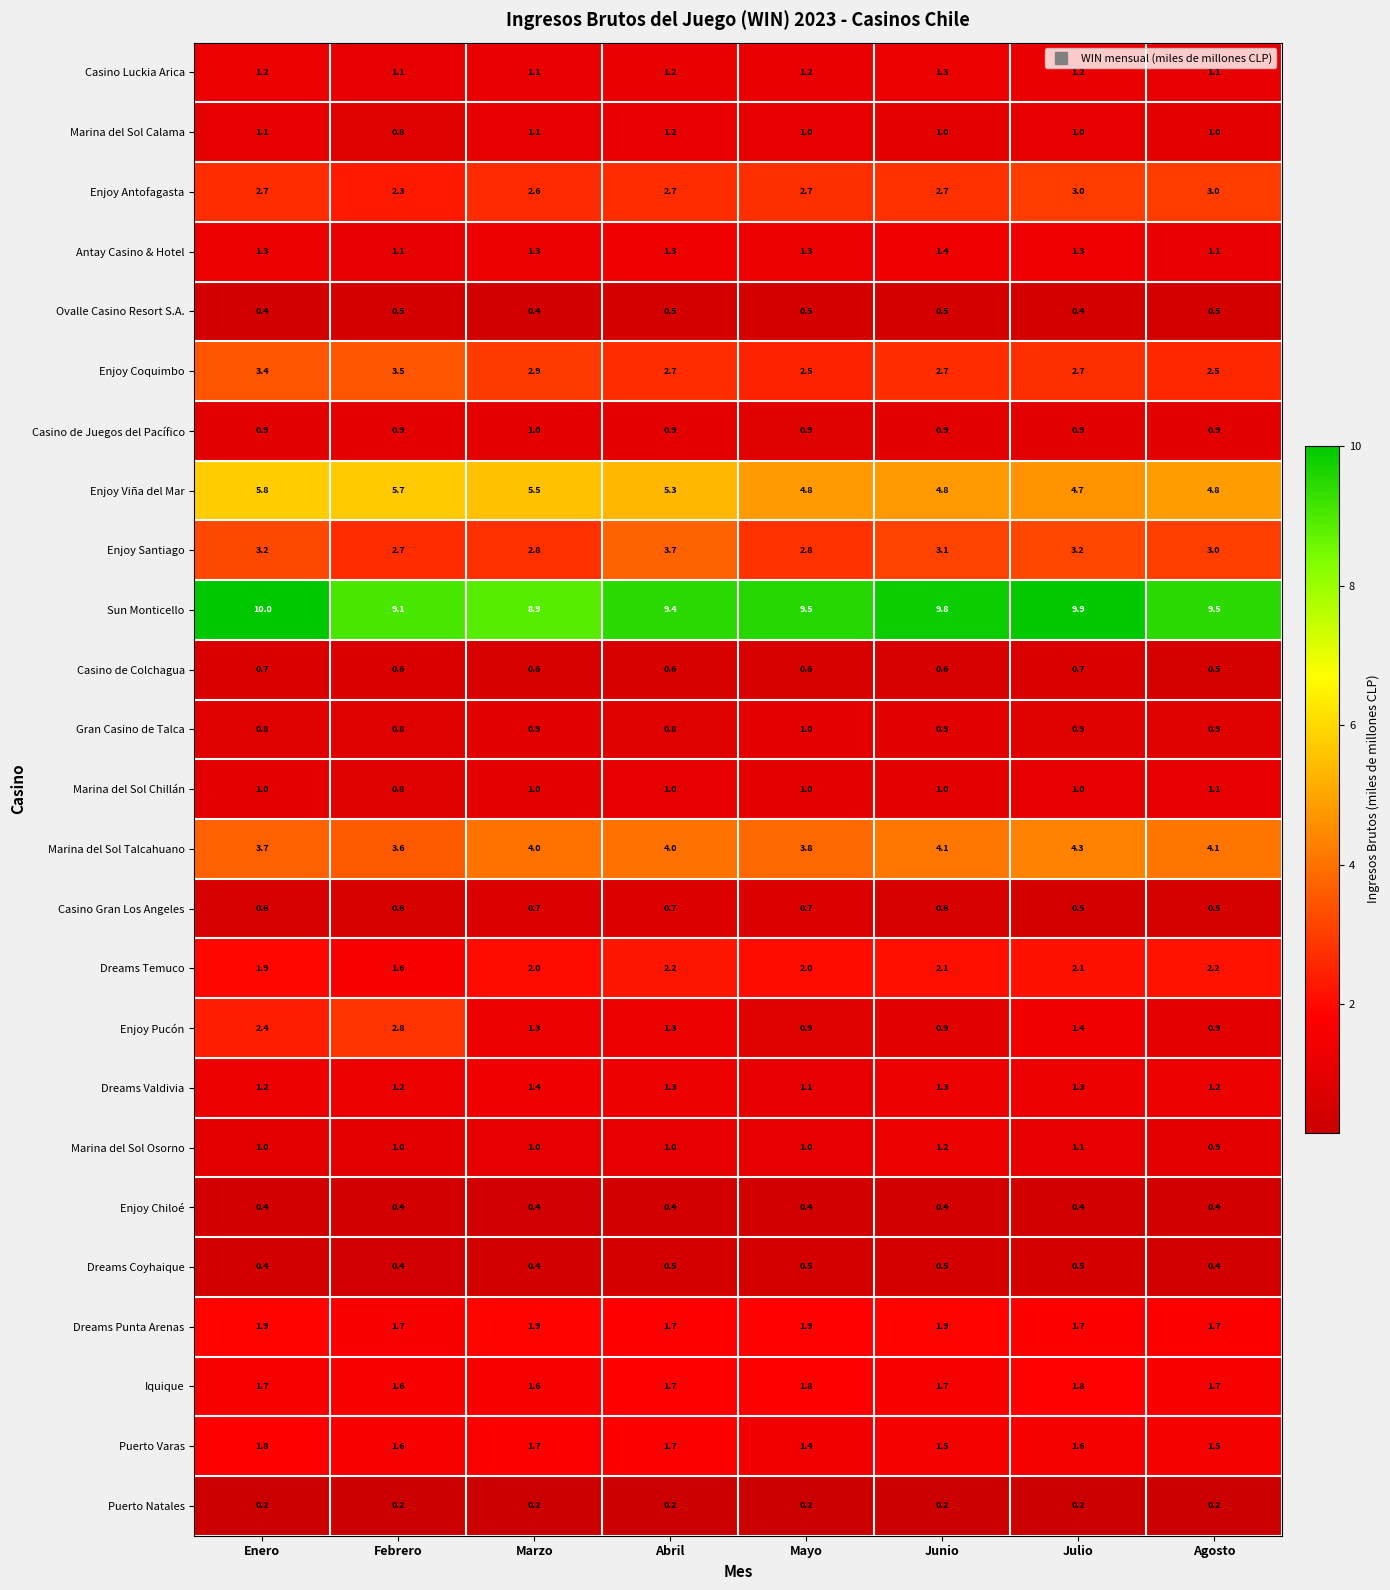

Which series has the widest spread of values?

Enjoy Pucón